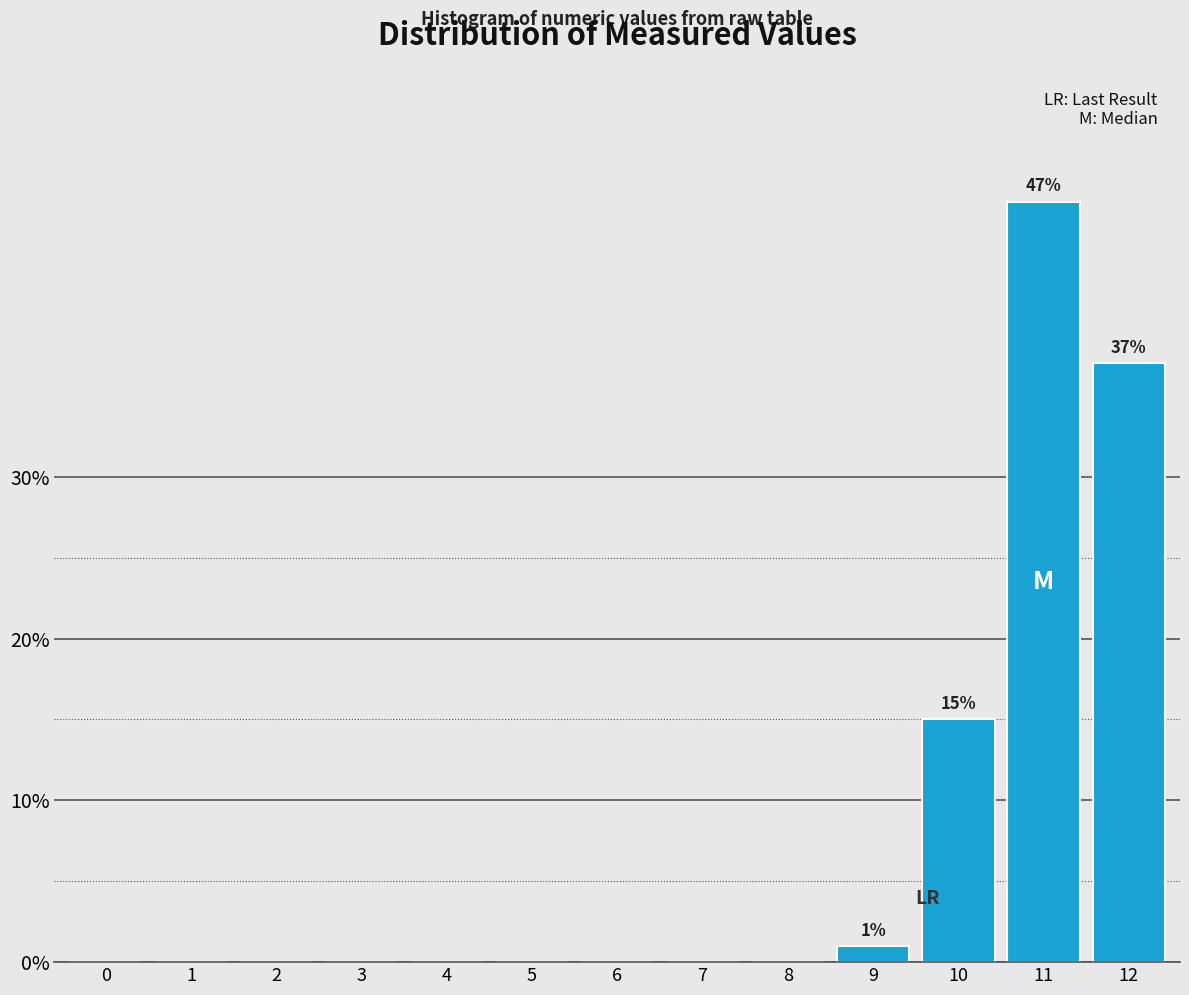

Reading left to right, what are all the values shown in this chart?

0=0	1=0	2=0	3=0	4=0	5=0	6=0	7=0	8=0	9=1	10=15	11=47	12=37